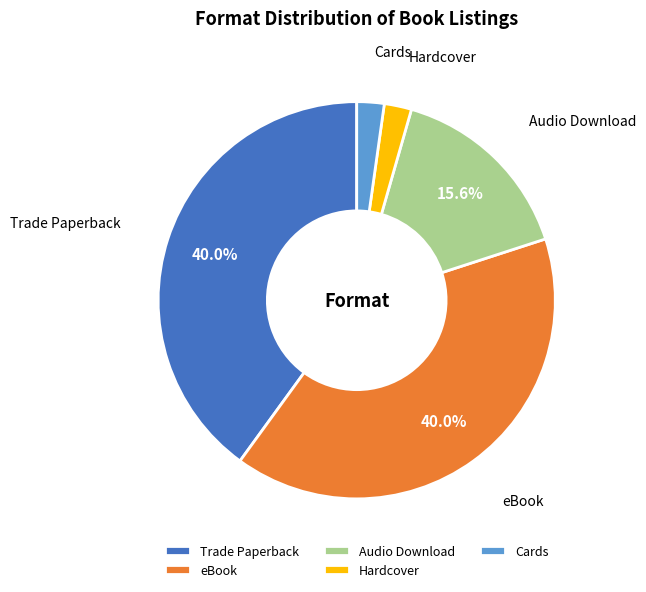

Is it true that Audio Download is 16% of the pie?

True